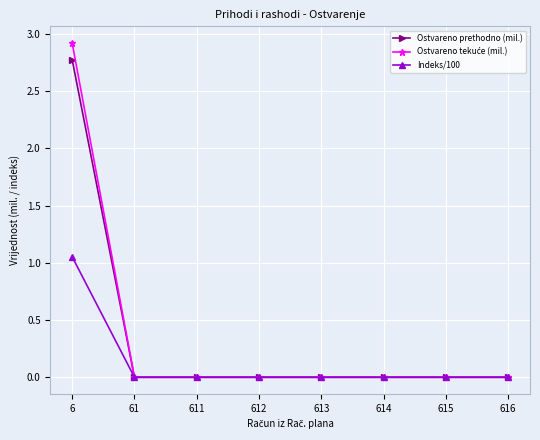

The value of Ostvareno prethodno (mil.) at 616 is 1.6. True or false?

False